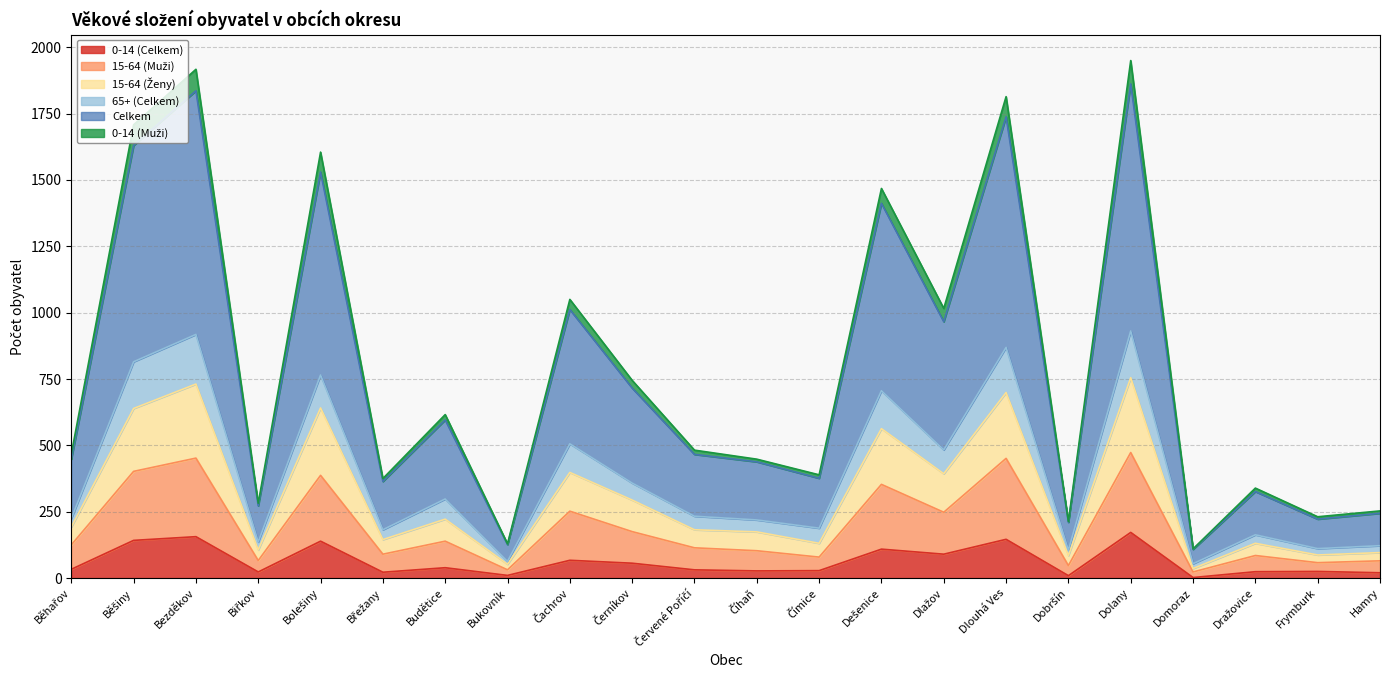

True or false: 0-14 (Celkem) has more than 2 points higher than both neighbors.

True